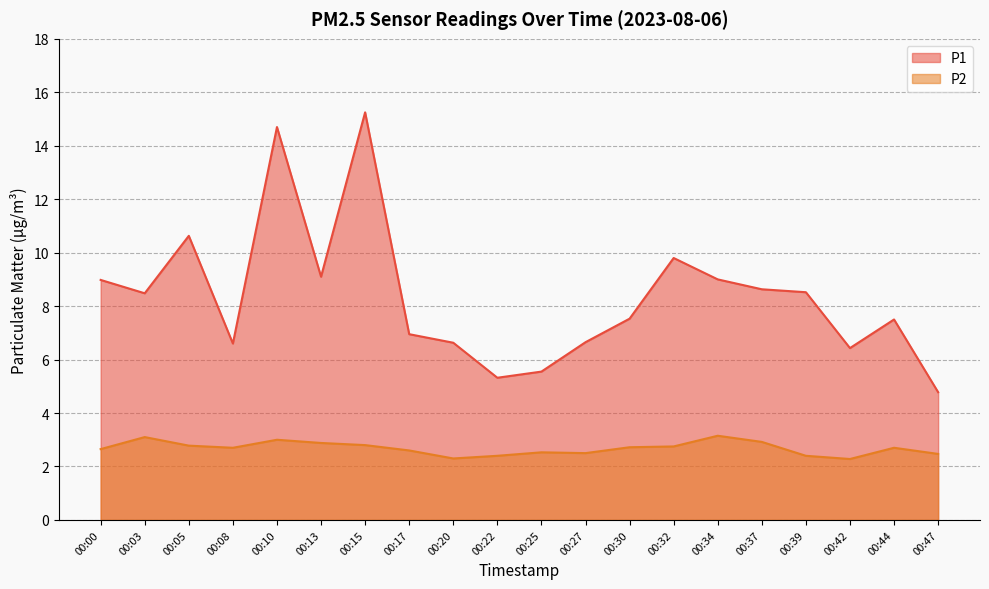

True or false: P1 has a value of 14.6 at 00:03.

False